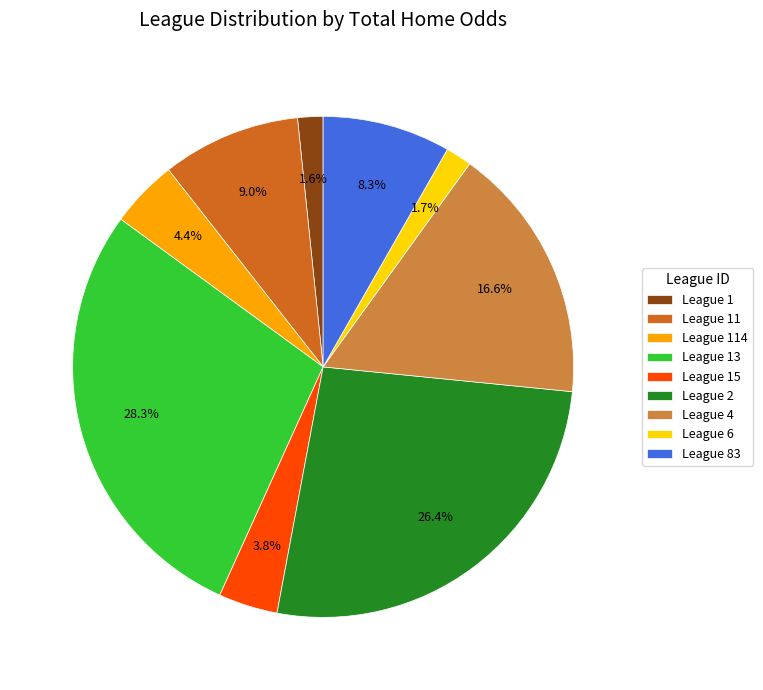

Which category has the biggest portion of the pie?

League 13